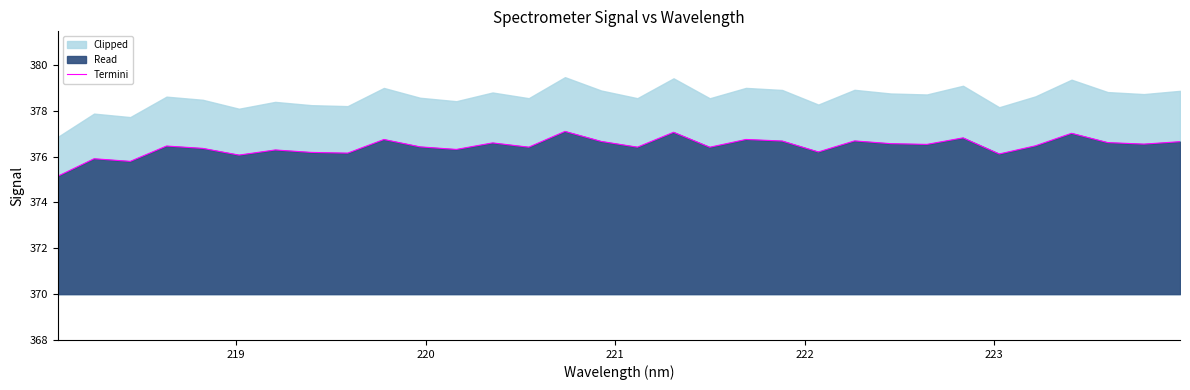

What is the value of the 20th point from the left?

376.7